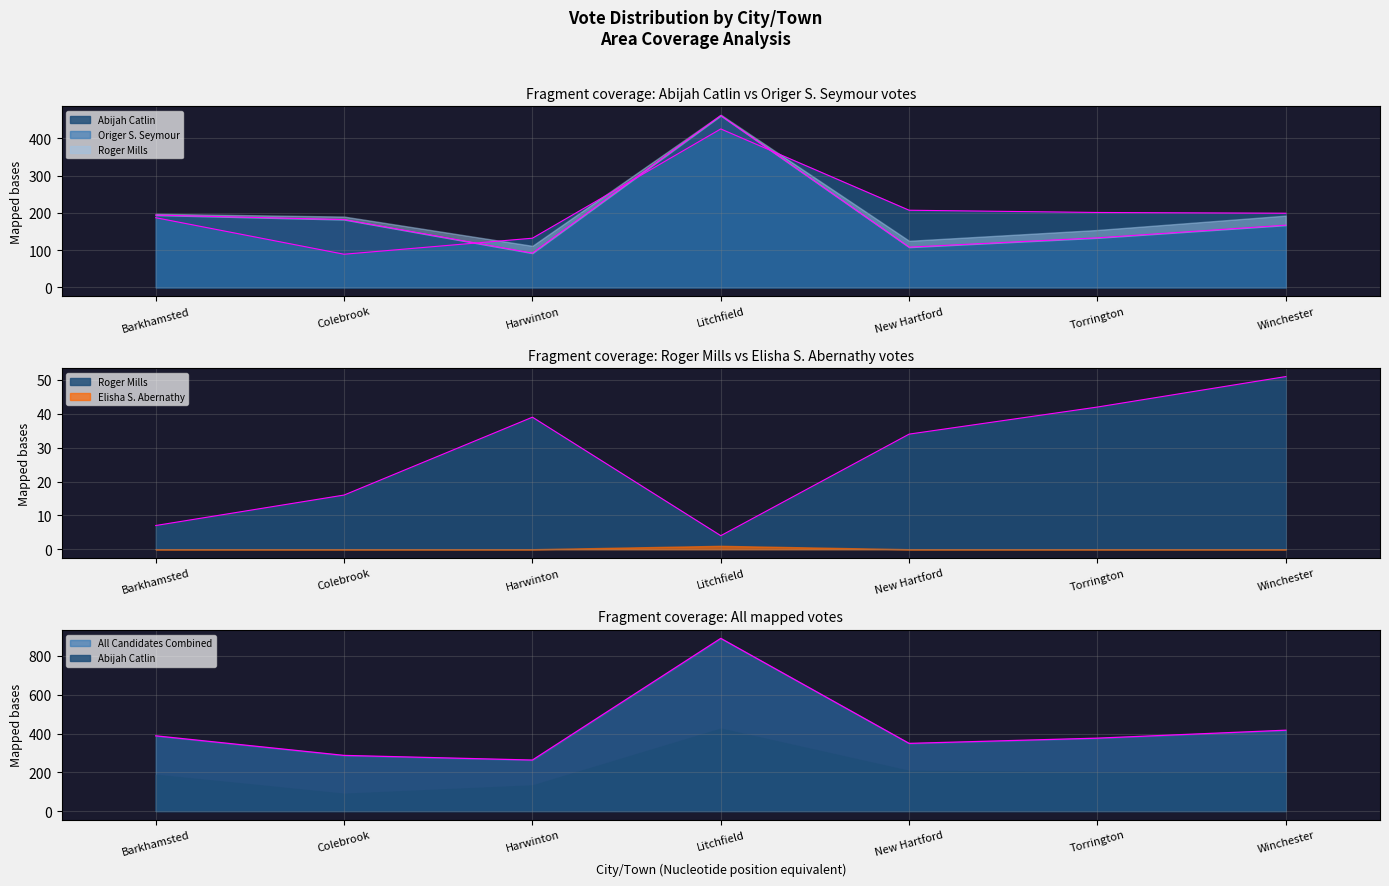

True or false: Roger Mills and Origer S. Seymour intersect in this chart.

False